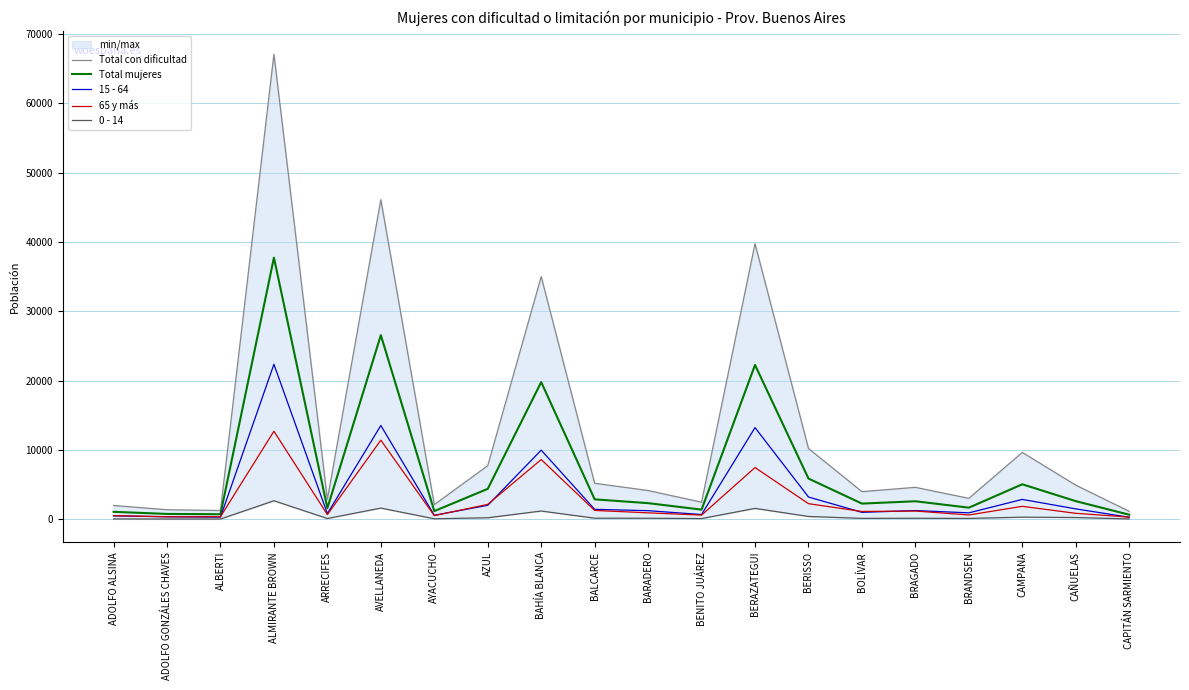

Rank the categories by Total con dificultad value from lowest to highest.

CAPITÁN SARMIENTO, ALBERTI, ADOLFO GONZÁLES CHAVES, ADOLFO ALSINA, AYACUCHO, BENITO JUÁREZ, ARRECIFES, BRANDSEN, BOLÍVAR, BARADERO, BRAGADO, CAÑUELAS, BALCARCE, AZUL, CAMPANA, BERISSO, BAHÍA BLANCA, BERAZATEGUI, AVELLANEDA, ALMIRANTE BROWN